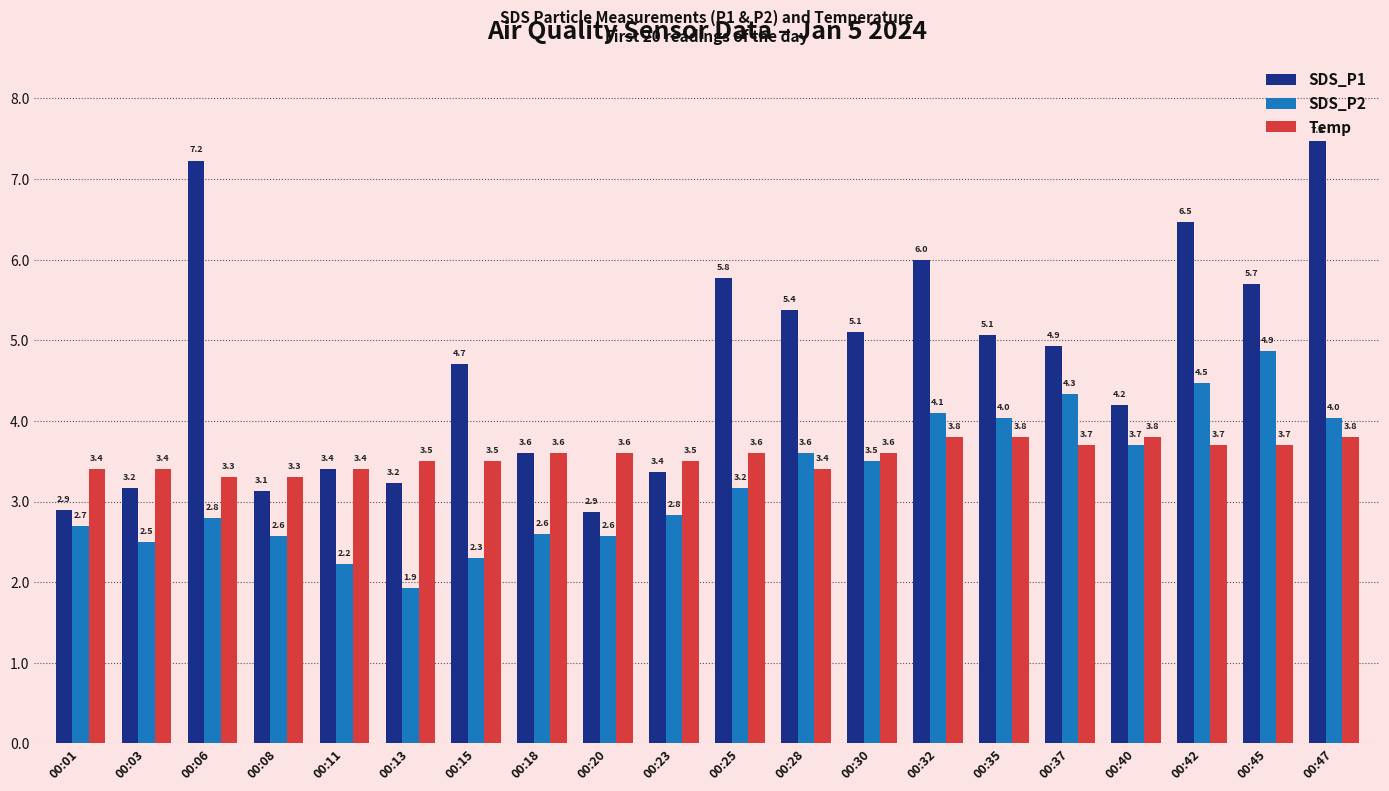

Reading left to right, what are all the values shown in this chart?

SDS_P1: 00:01=2.9	00:03=3.2	00:06=7.2	00:08=3.1	00:11=3.4	00:13=3.2	00:15=4.7	00:18=3.6	00:20=2.9	00:23=3.4	00:25=5.8	00:28=5.4	00:30=5.1	00:32=6.0	00:35=5.1	00:37=4.9	00:40=4.2	00:42=6.5	00:45=5.7	00:47=7.5
SDS_P2: 00:01=2.7	00:03=2.5	00:06=2.8	00:08=2.6	00:11=2.2	00:13=1.9	00:15=2.3	00:18=2.6	00:20=2.6	00:23=2.8	00:25=3.2	00:28=3.6	00:30=3.5	00:32=4.1	00:35=4.0	00:37=4.3	00:40=3.7	00:42=4.5	00:45=4.9	00:47=4.0
Temp: 00:01=3.4	00:03=3.4	00:06=3.3	00:08=3.3	00:11=3.4	00:13=3.5	00:15=3.5	00:18=3.6	00:20=3.6	00:23=3.5	00:25=3.6	00:28=3.4	00:30=3.6	00:32=3.8	00:35=3.8	00:37=3.7	00:40=3.8	00:42=3.7	00:45=3.7	00:47=3.8